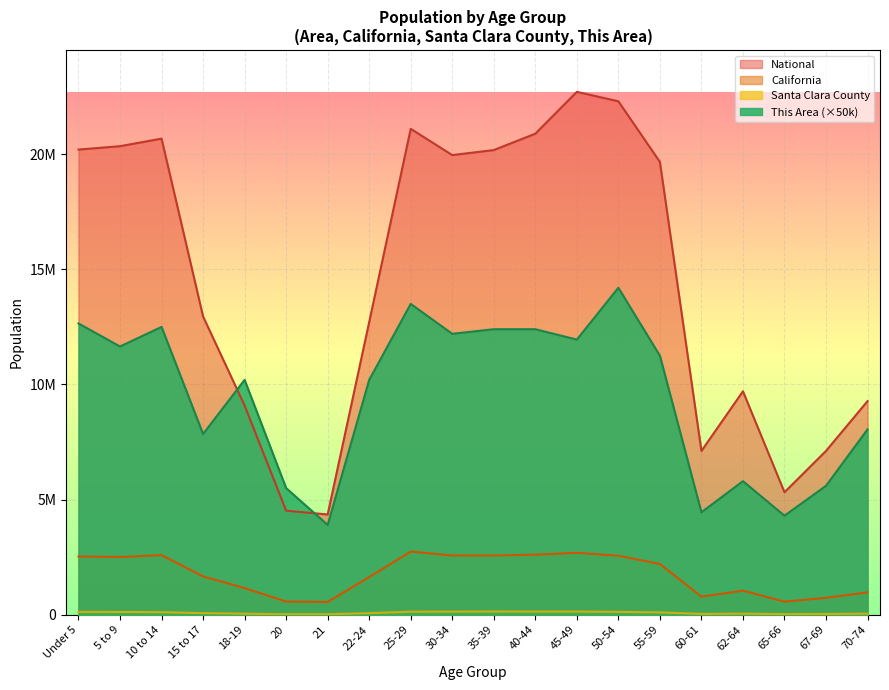

List the series in order of their peak value, lowest first.

Santa Clara County, California, This Area, National